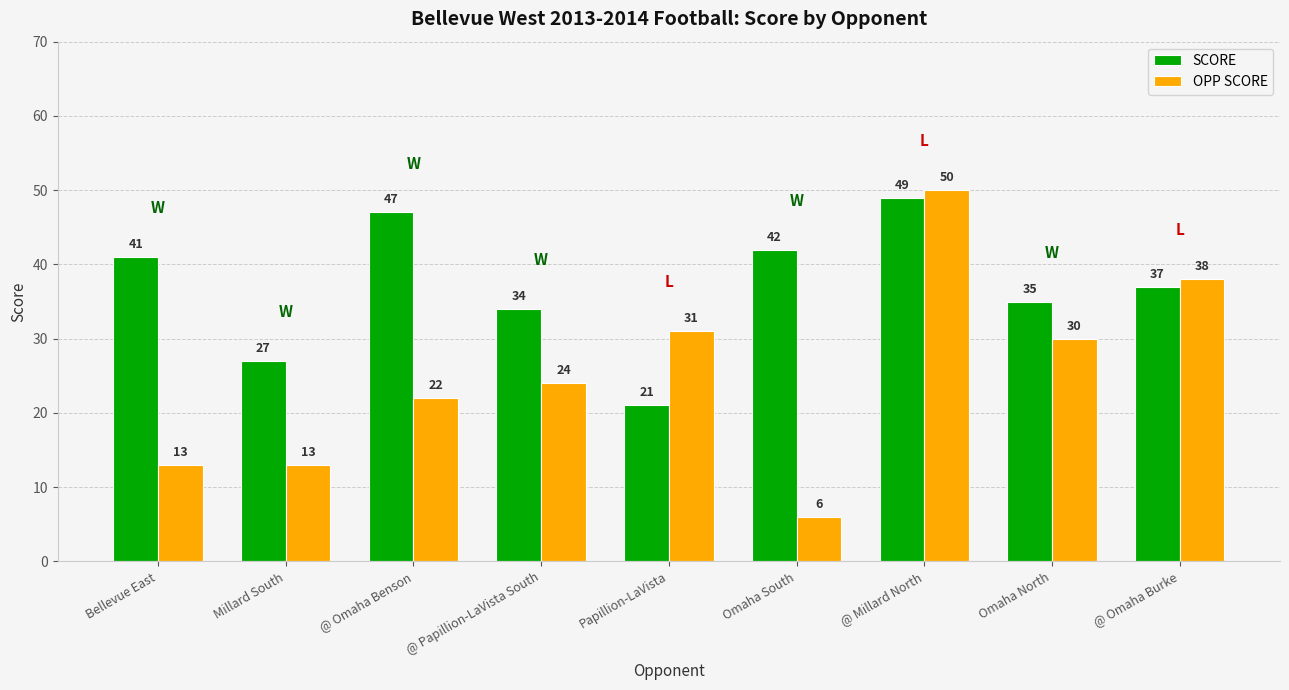

What is the highest value of the SCORE series?

49